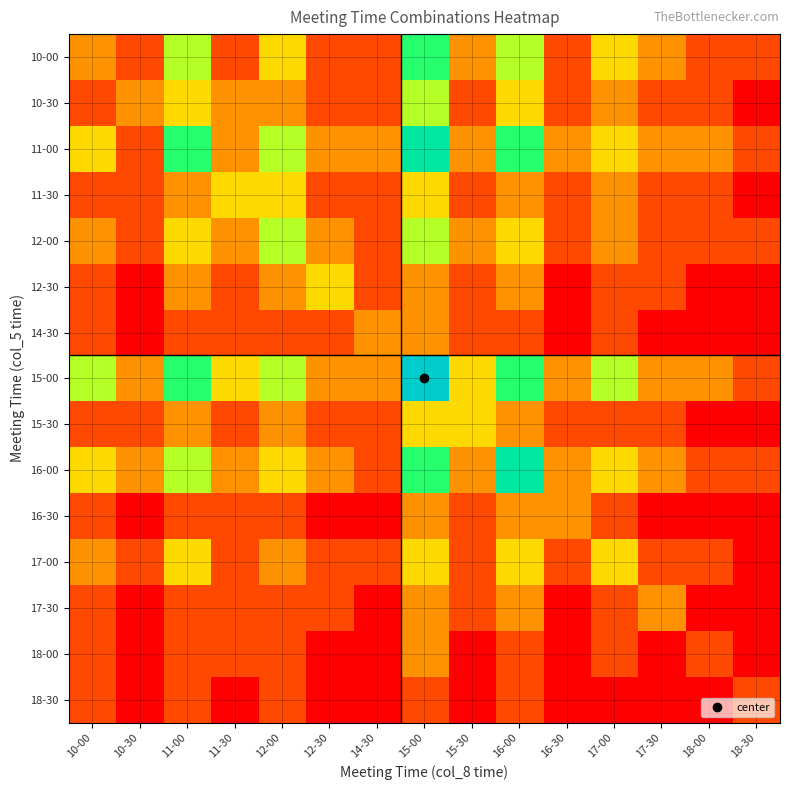

Reading left to right, what are all the values shown in this chart?

10-00: 10-00=2	10-30=1	11-00=4	11-30=1	12-00=3	12-30=1	14-30=1	15-00=5	15-30=2	16-00=4	16-30=1	17-00=3	17-30=2	18-00=1	18-30=1
10-30: 10-00=1	10-30=2	11-00=3	11-30=2	12-00=2	12-30=1	14-30=1	15-00=4	15-30=1	16-00=3	16-30=1	17-00=2	17-30=1	18-00=1	18-30=0
11-00: 10-00=3	10-30=1	11-00=5	11-30=2	12-00=4	12-30=2	14-30=2	15-00=6	15-30=2	16-00=5	16-30=2	17-00=3	17-30=2	18-00=2	18-30=1
11-30: 10-00=1	10-30=1	11-00=2	11-30=3	12-00=3	12-30=1	14-30=1	15-00=3	15-30=1	16-00=2	16-30=1	17-00=2	17-30=1	18-00=1	18-30=0
12-00: 10-00=2	10-30=1	11-00=3	11-30=2	12-00=4	12-30=2	14-30=1	15-00=4	15-30=2	16-00=3	16-30=1	17-00=2	17-30=1	18-00=1	18-30=1
12-30: 10-00=1	10-30=0	11-00=2	11-30=1	12-00=2	12-30=3	14-30=1	15-00=2	15-30=1	16-00=2	16-30=0	17-00=1	17-30=1	18-00=0	18-30=0
14-30: 10-00=1	10-30=0	11-00=1	11-30=1	12-00=1	12-30=1	14-30=2	15-00=2	15-30=1	16-00=1	16-30=0	17-00=1	17-30=0	18-00=0	18-30=0
15-00: 10-00=4	10-30=2	11-00=5	11-30=3	12-00=4	12-30=2	14-30=2	15-00=7	15-30=3	16-00=5	16-30=2	17-00=4	17-30=2	18-00=2	18-30=1
15-30: 10-00=1	10-30=1	11-00=2	11-30=1	12-00=2	12-30=1	14-30=1	15-00=3	15-30=3	16-00=2	16-30=1	17-00=1	17-30=1	18-00=0	18-30=0
16-00: 10-00=3	10-30=2	11-00=4	11-30=2	12-00=3	12-30=2	14-30=1	15-00=5	15-30=2	16-00=6	16-30=2	17-00=3	17-30=2	18-00=1	18-30=1
16-30: 10-00=1	10-30=0	11-00=1	11-30=1	12-00=1	12-30=0	14-30=0	15-00=2	15-30=1	16-00=2	16-30=2	17-00=1	17-30=0	18-00=0	18-30=0
17-00: 10-00=2	10-30=1	11-00=3	11-30=1	12-00=2	12-30=1	14-30=1	15-00=3	15-30=1	16-00=3	16-30=1	17-00=3	17-30=1	18-00=1	18-30=0
17-30: 10-00=1	10-30=0	11-00=1	11-30=1	12-00=1	12-30=1	14-30=0	15-00=2	15-30=1	16-00=2	16-30=0	17-00=1	17-30=2	18-00=0	18-30=0
18-00: 10-00=1	10-30=0	11-00=1	11-30=1	12-00=1	12-30=0	14-30=0	15-00=2	15-30=0	16-00=1	16-30=0	17-00=1	17-30=0	18-00=1	18-30=0
18-30: 10-00=1	10-30=0	11-00=1	11-30=0	12-00=1	12-30=0	14-30=0	15-00=1	15-30=0	16-00=1	16-30=0	17-00=0	17-30=0	18-00=0	18-30=1